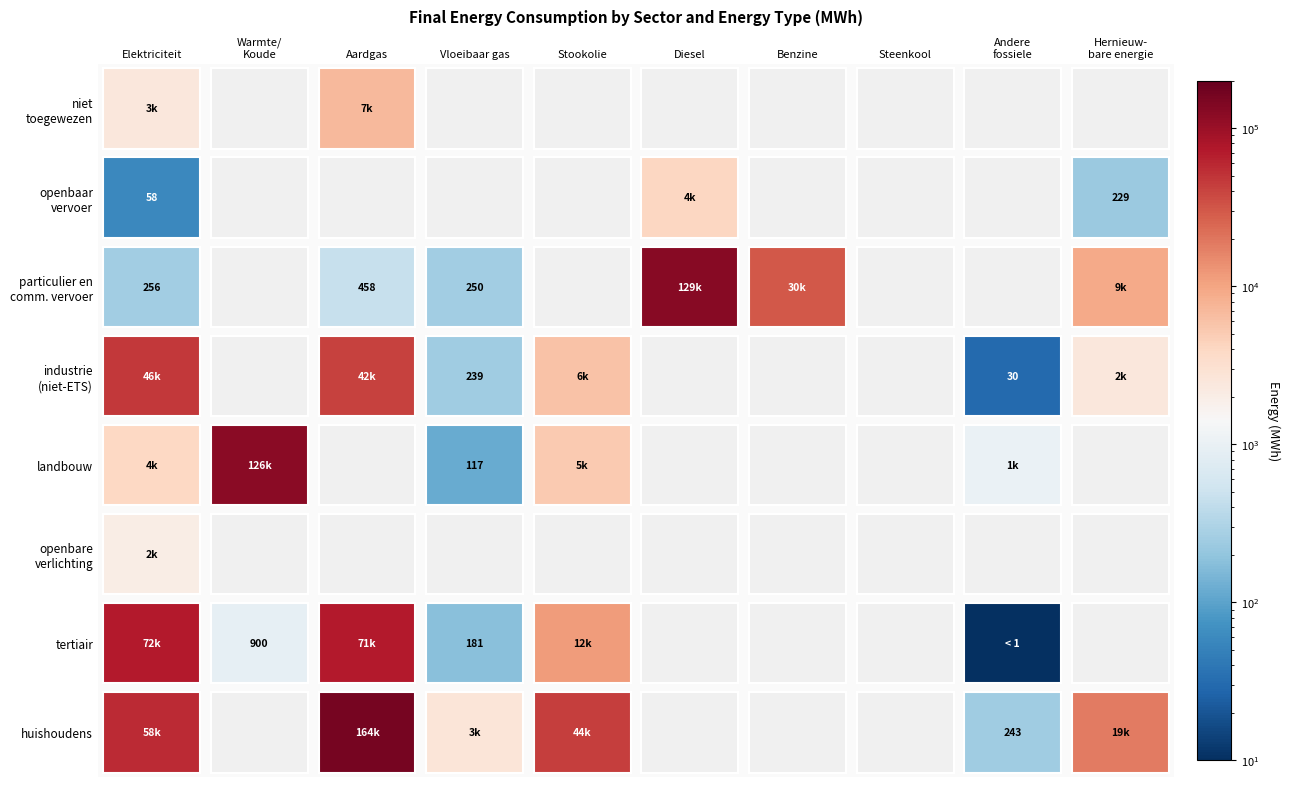

The value at openbare verlichting is 461.9. True or false?

False